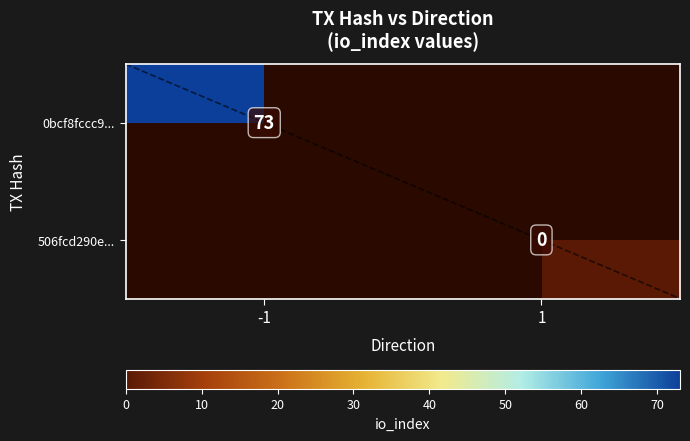

The value of 0bcf8fccc9... at -1 is 73. True or false?

True